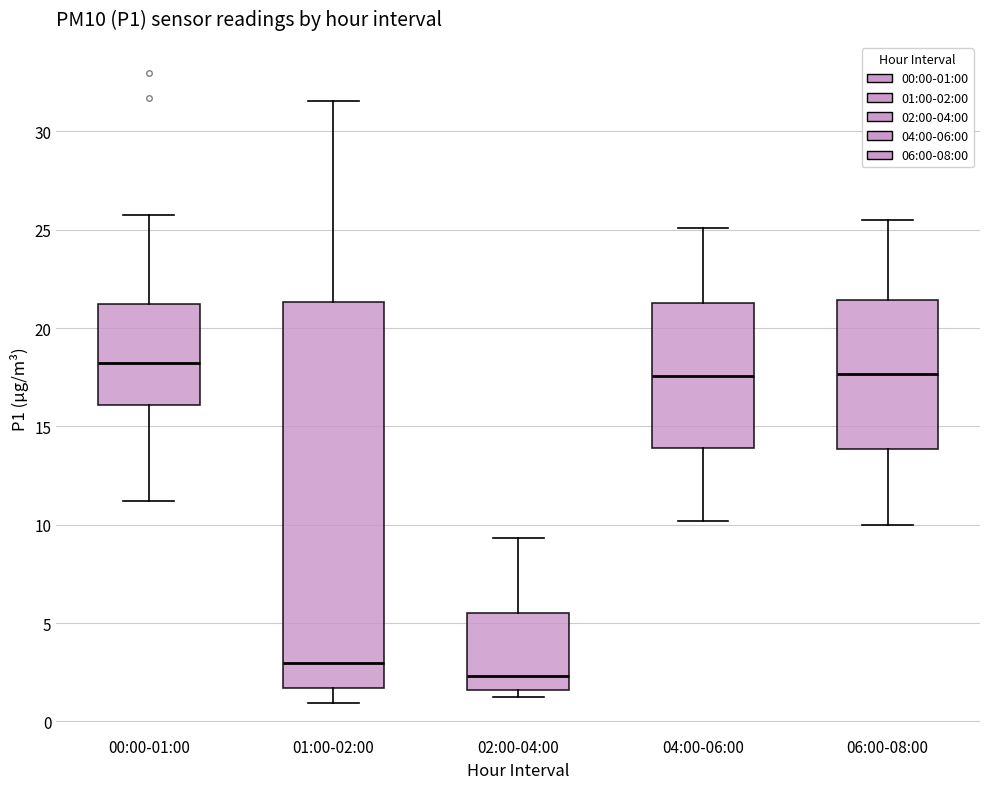

Where does the upper whisker of the box for 06:00-08:00 end on the y-axis? The values are not printed on the chart, so give them approximately, as read against the axis.

25.5